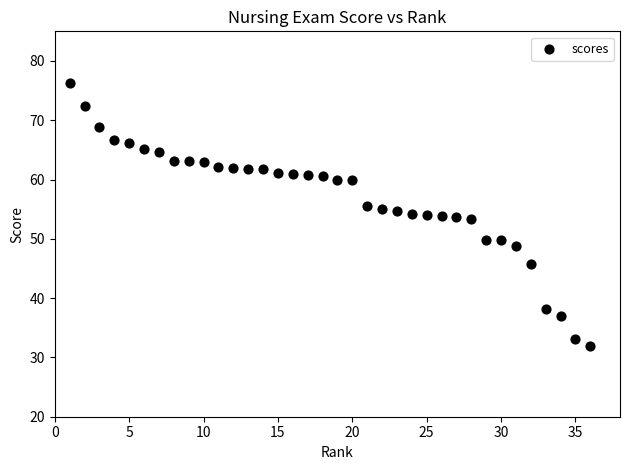

What is the range of Y values (max minus min)?

44.2